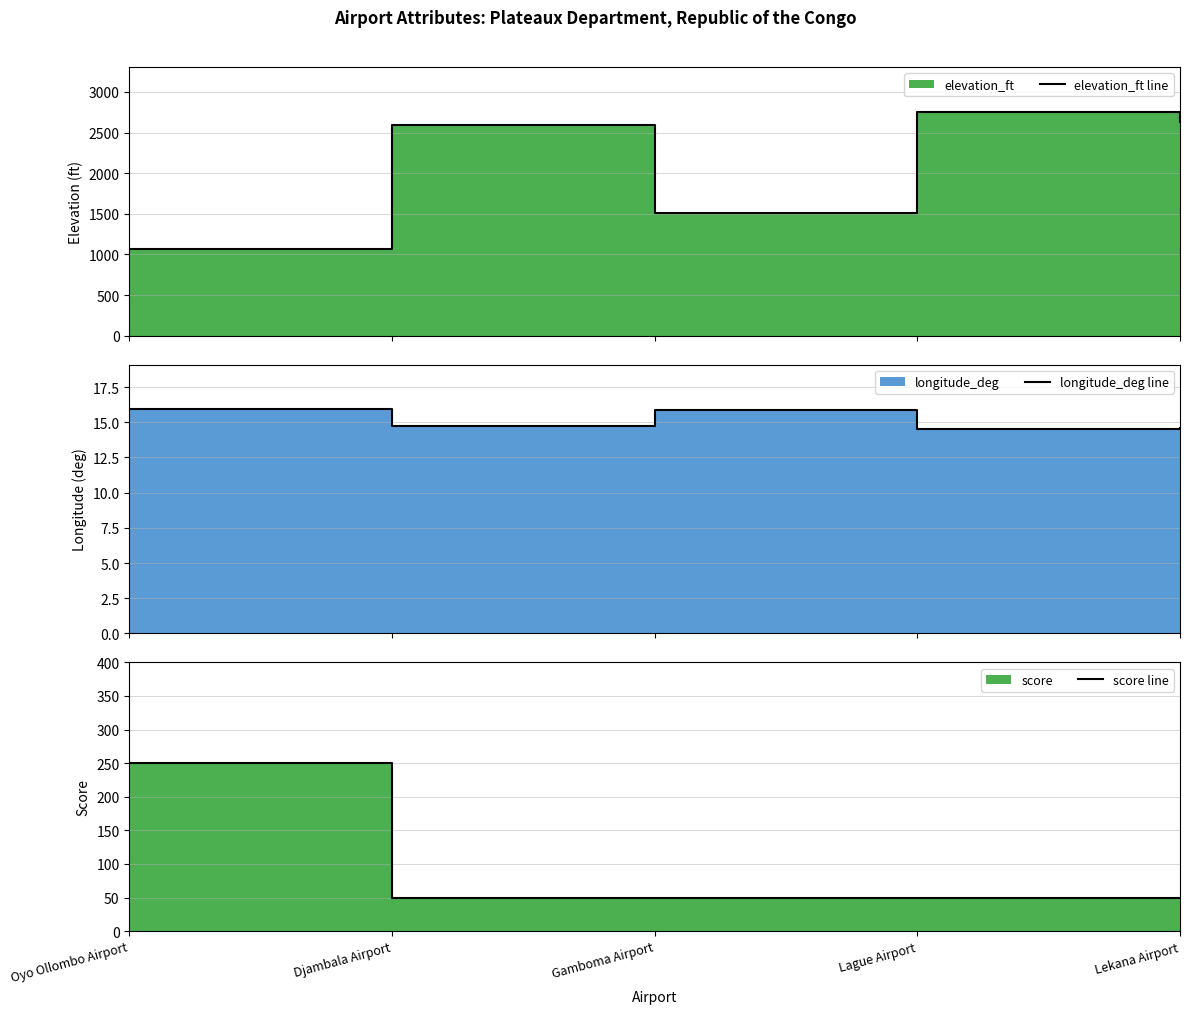

Is the value of elevation_ft line at Lekana Airport greater than the value of longitude_deg line at Lekana Airport?

Yes